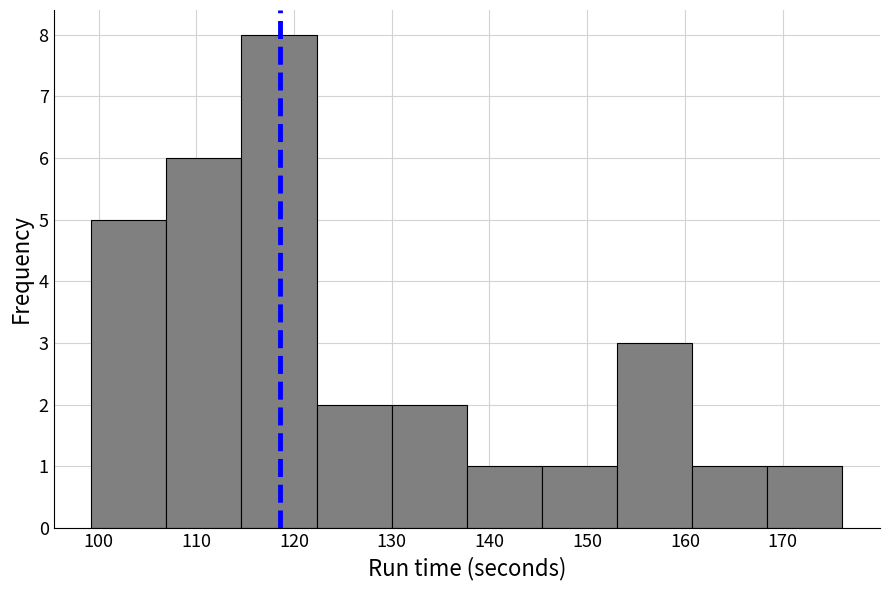

Reading left to right, list every bar in this chart as the range it spans on the x-axis followed by its height. Neither the bar edges nor the heights are printed on the chart, so give them approximately, as read against the axes.

99 to 107: 5
107 to 115: 6
115 to 122: 8
122 to 130: 2
130 to 138: 2
138 to 145: 1
145 to 153: 1
153 to 161: 3
161 to 168: 1
168 to 176: 1